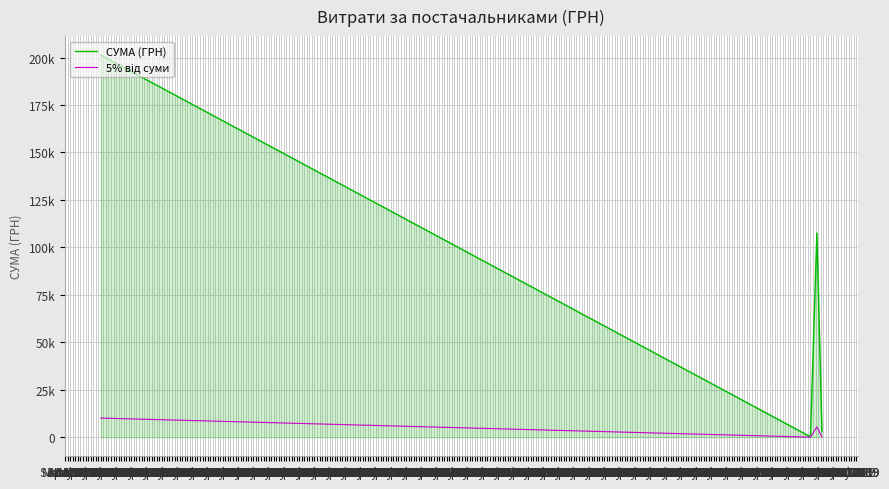

True or false: 5% від суми and СУМА (ГРН) intersect in this chart.

False